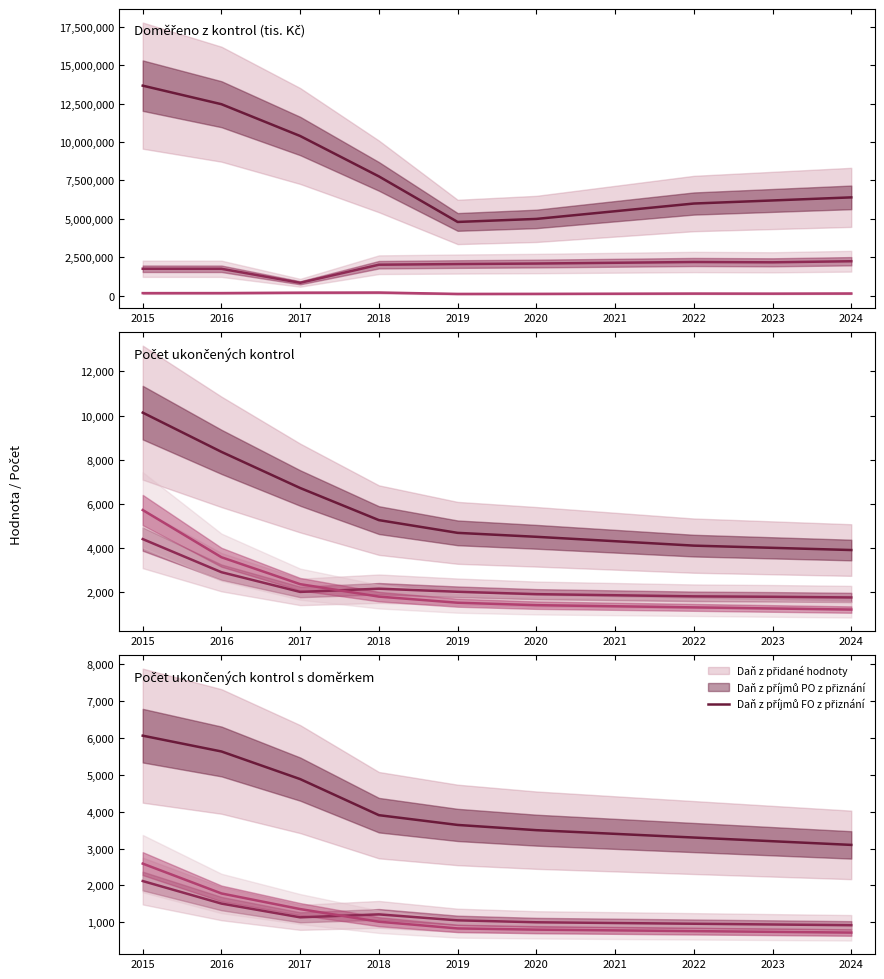

What is the value of the Daň z přidané hodnoty point at the 8th from the left?

3300